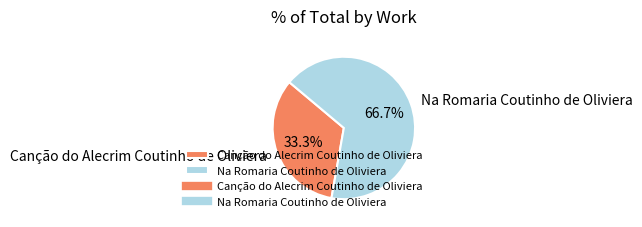

To the nearest percent, what portion does Na Romaria Coutinho de Oliviera represent?

67%